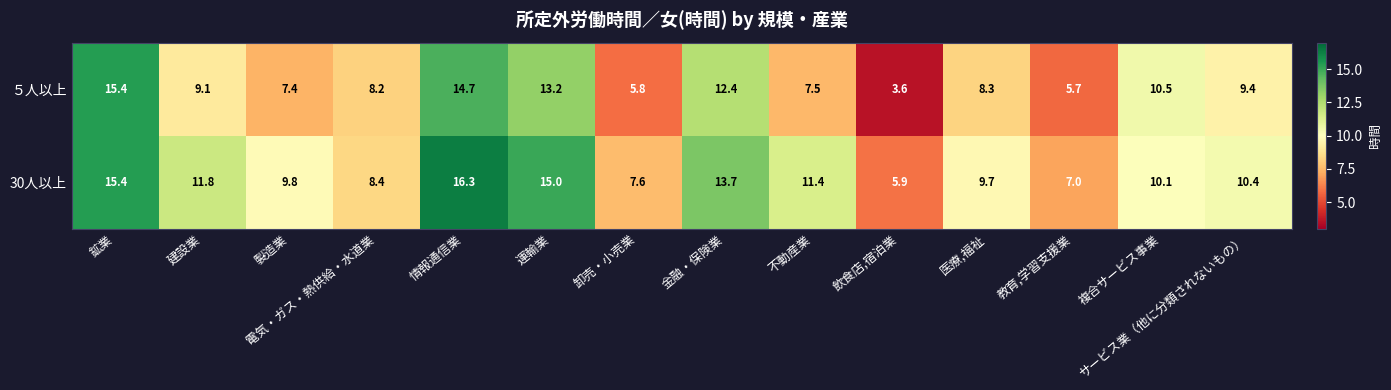

Which series has the largest total across all categories?

30人以上